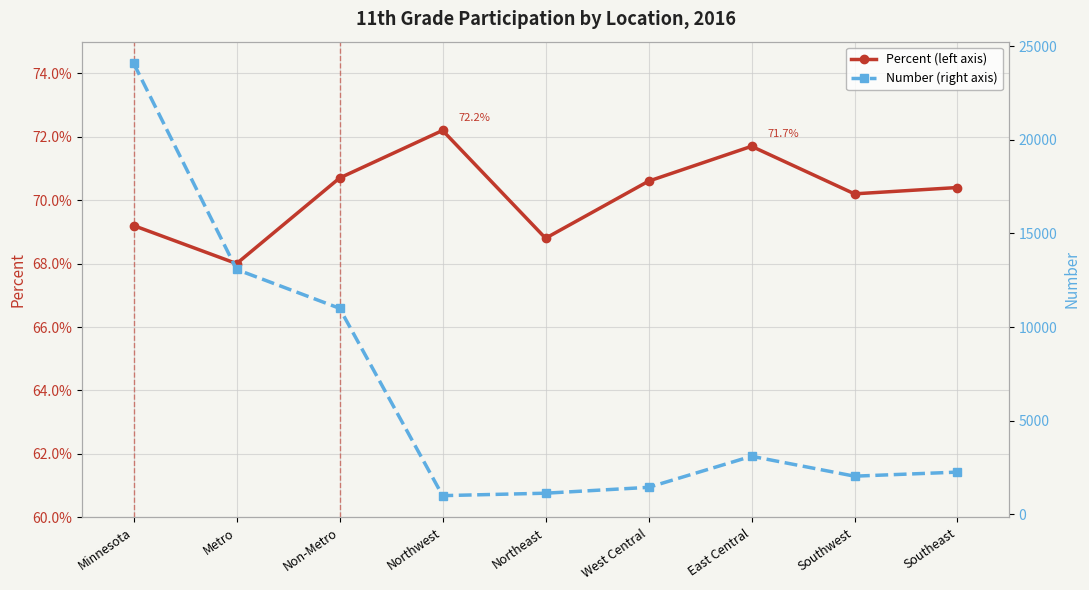

Reading right to left, transcribe all the data shown in this chart.

Percent (left axis): 0.7	0.7	0.7	0.7	0.7	0.7	0.7	0.7	0.7
Number (right axis): 2262.0	2045.0	3108.0	1449.0	1136.0	1006.0	11006.0	13080.0	24086.0